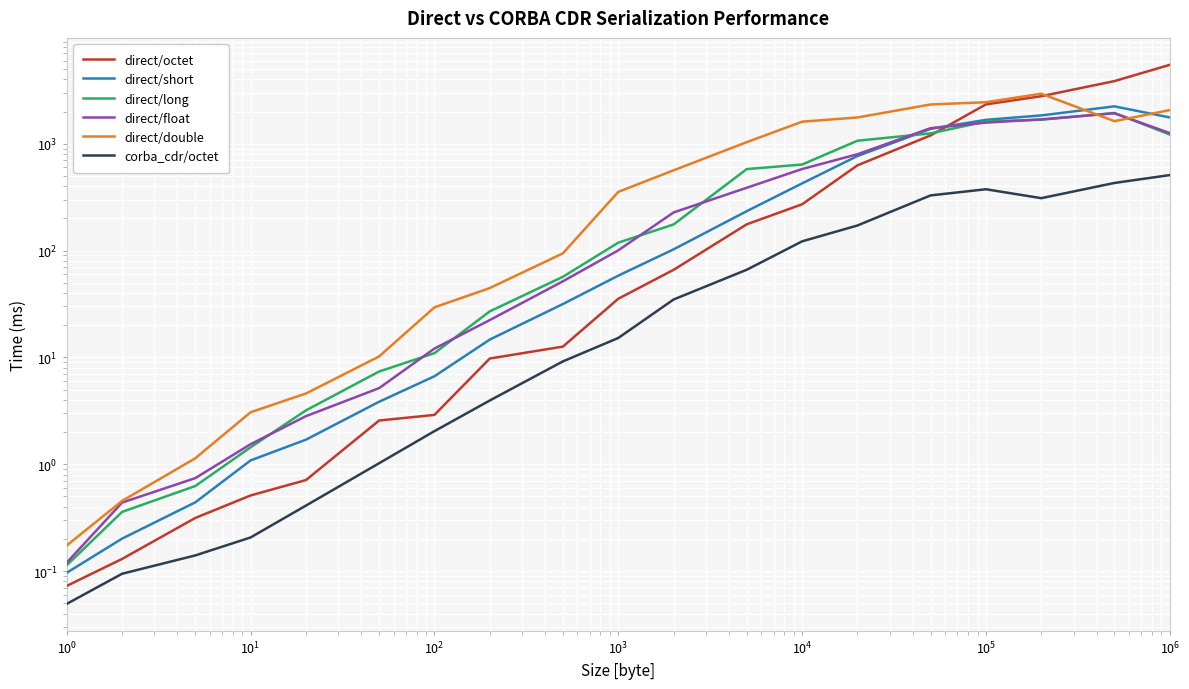

True or false: direct/double has more than 2 points higher than both neighbors.

False